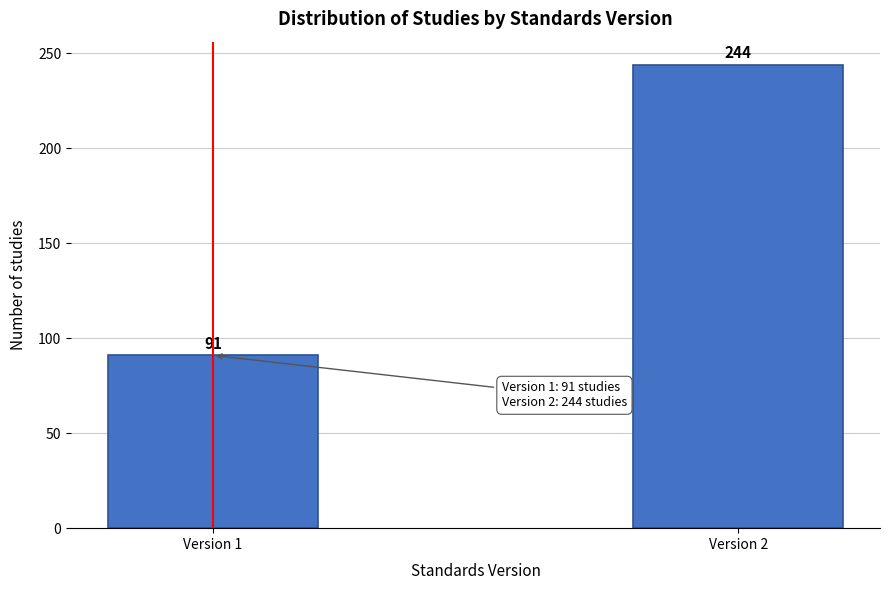

Reading left to right, what are all the values shown in this chart?

Version 1=91	Version 2=244